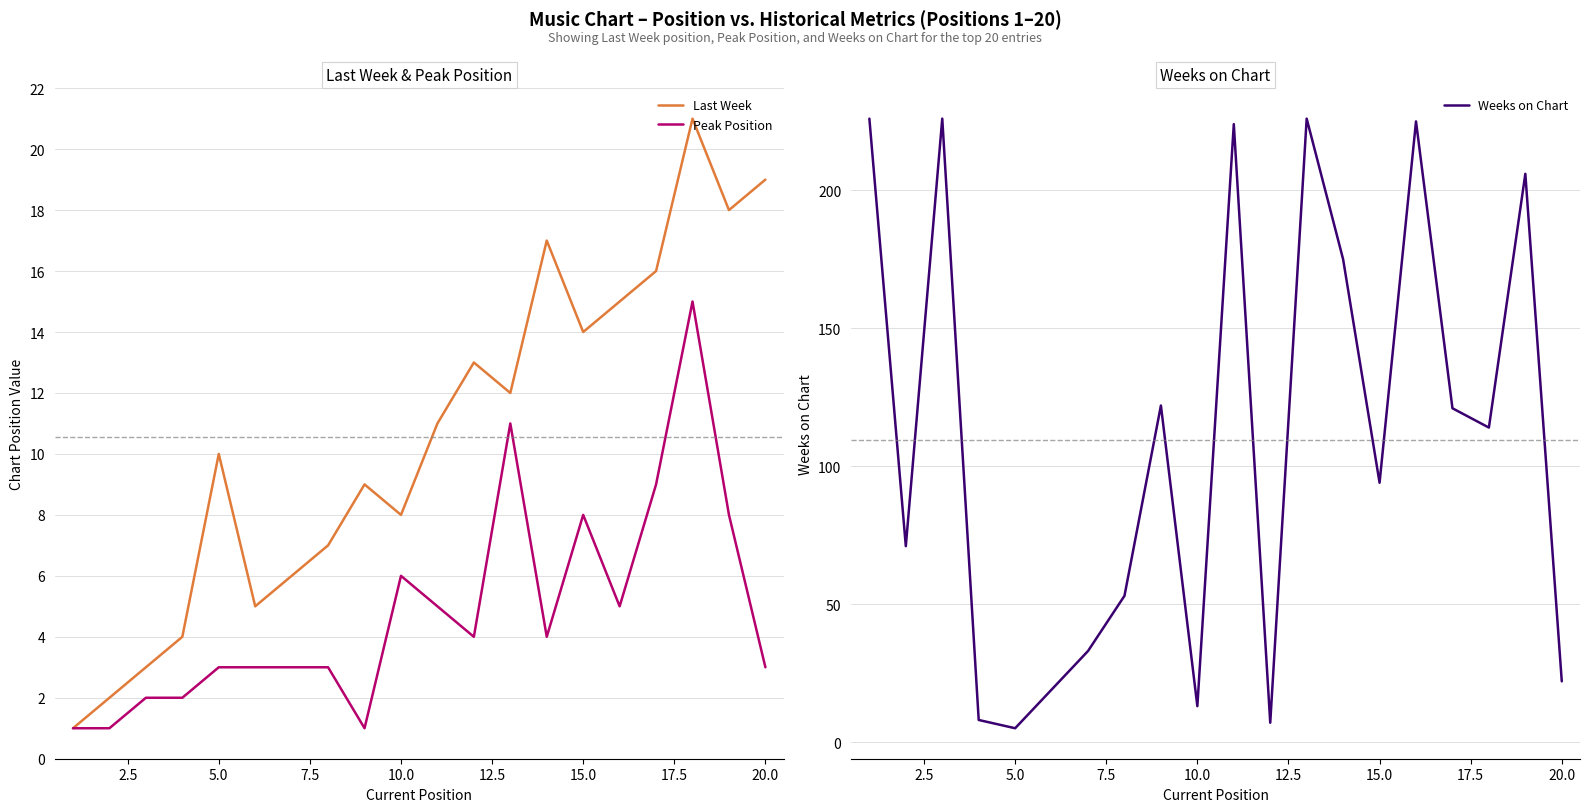

The Peak Position series shows 4 at 10.0. True or false?

False